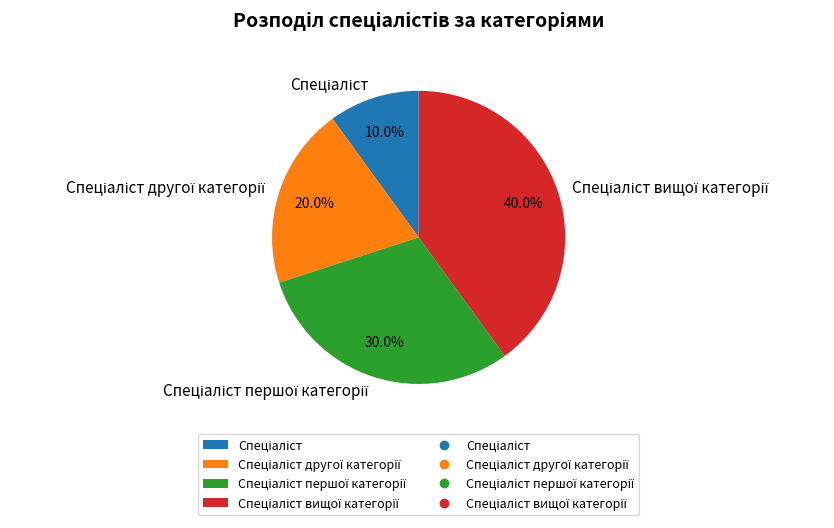

Does any single category account for the majority?

No